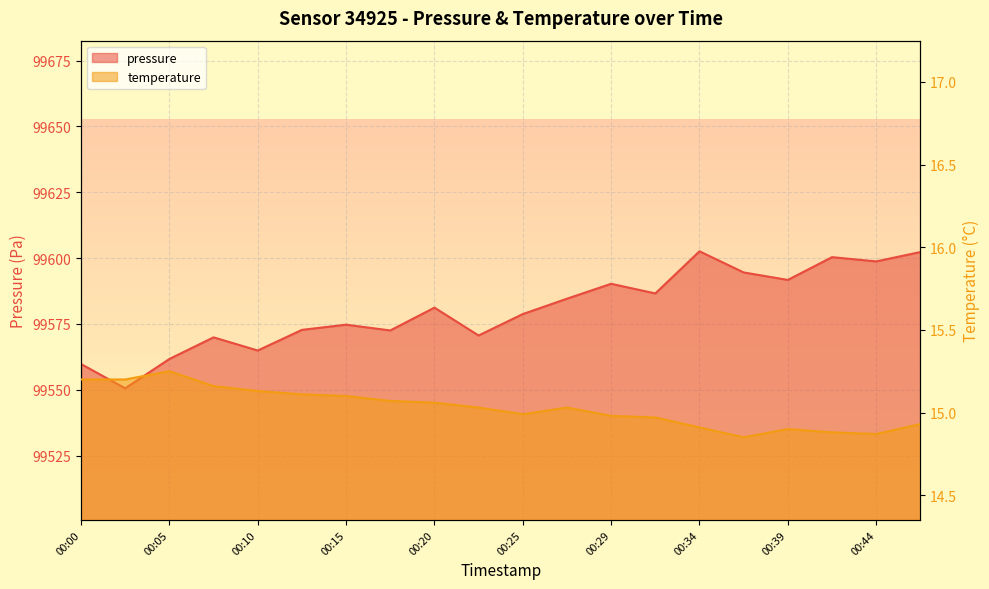

What is the sum of all temperature values?

300.6